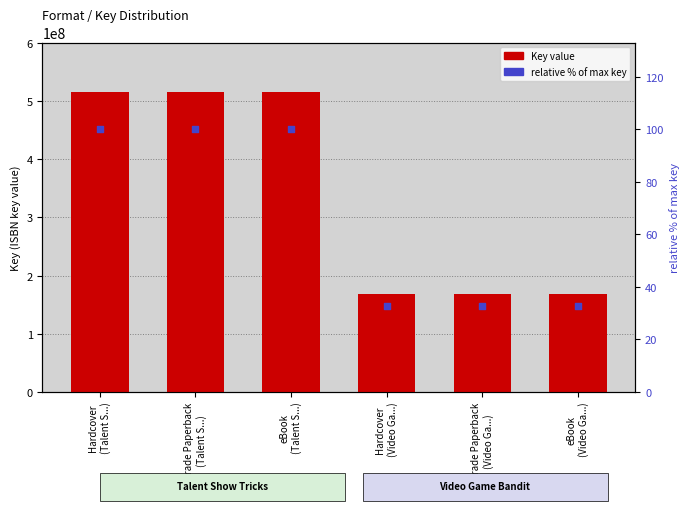

Is the value of Key value at eBook
(Talent S...) greater than the value of relative % of max key at Hardcover
(Video Ga...)?

Yes